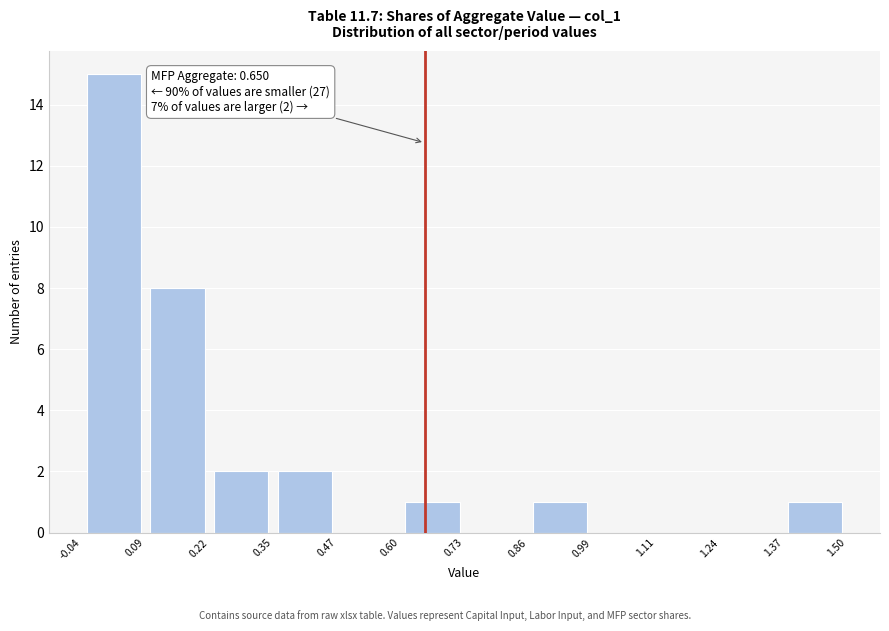

Which range on the x-axis has the tallest bar?

-0.04 to 0.09